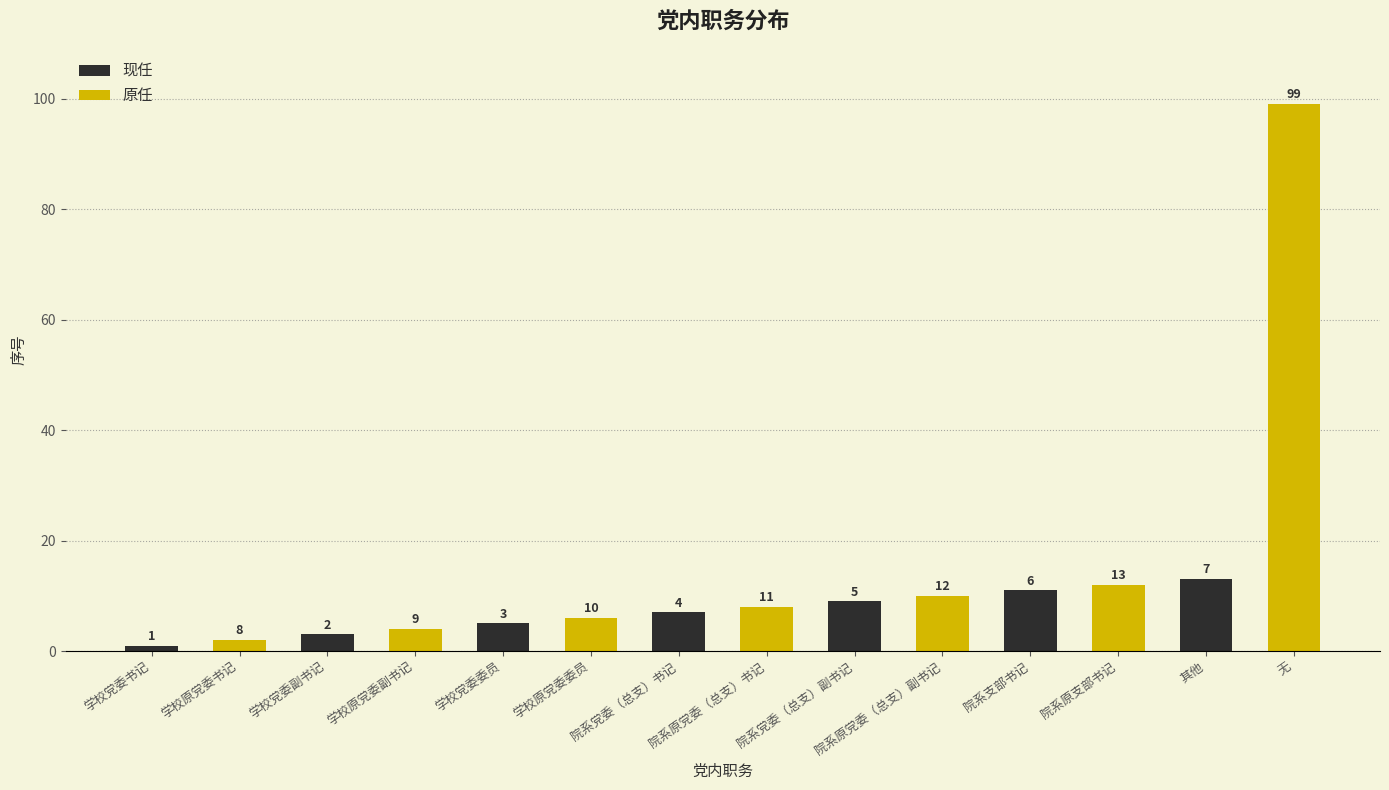

What is the label of the 3rd bar from the left?

学校党委委员